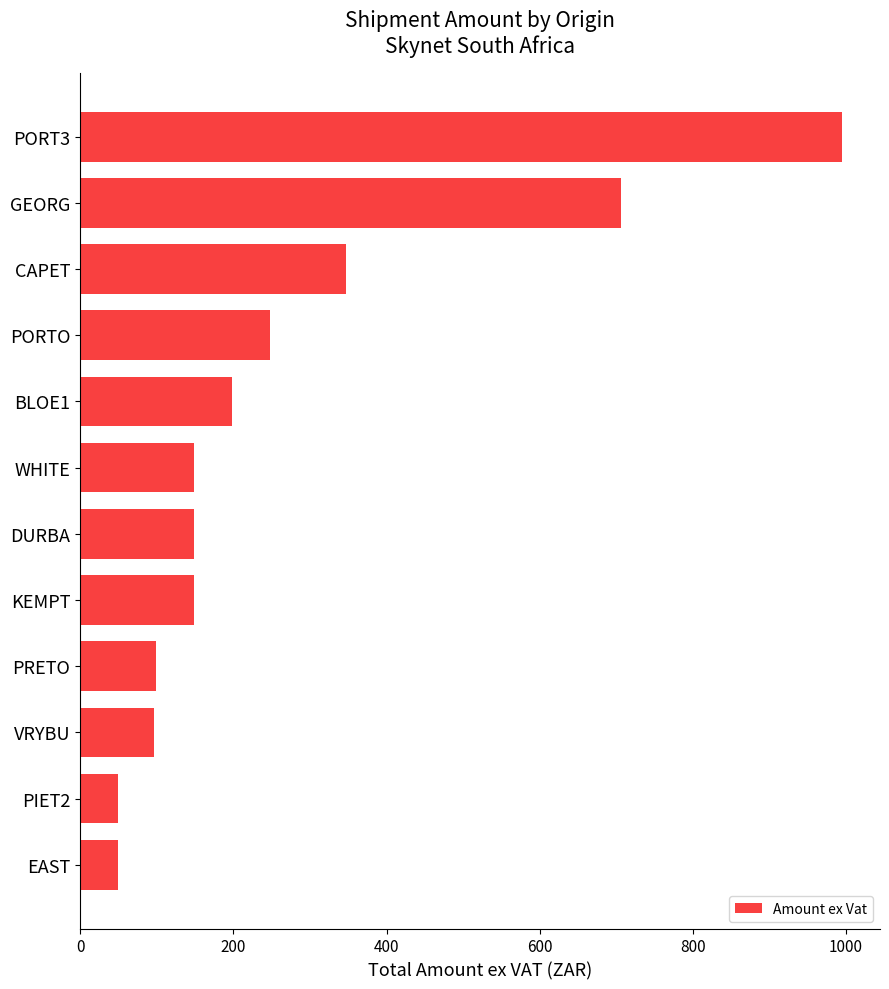

Does the chart contain any negative values?

No